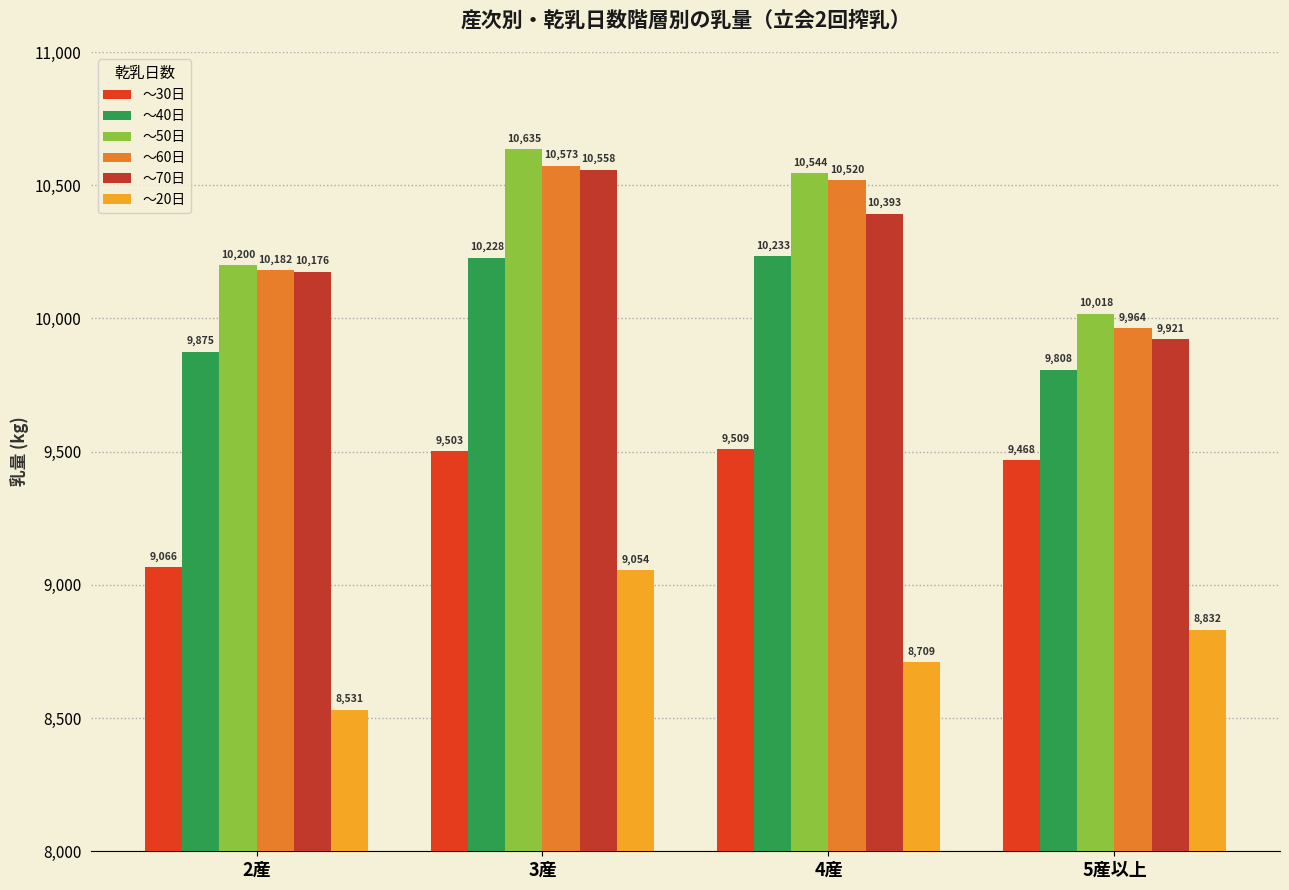

Between 2産 and 3産, which series saw the biggest shift?

～20日